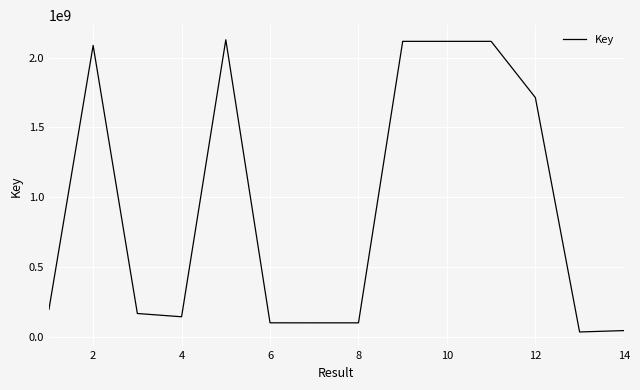

What is the maximum value shown in the chart?

2128194258